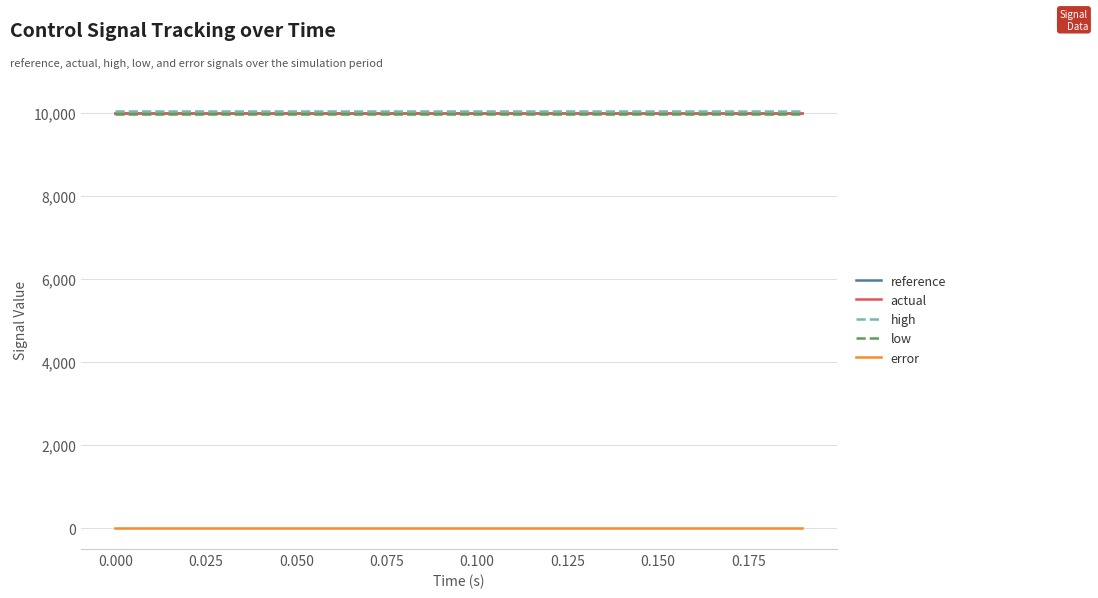

Does the chart have visible grid lines?

Yes